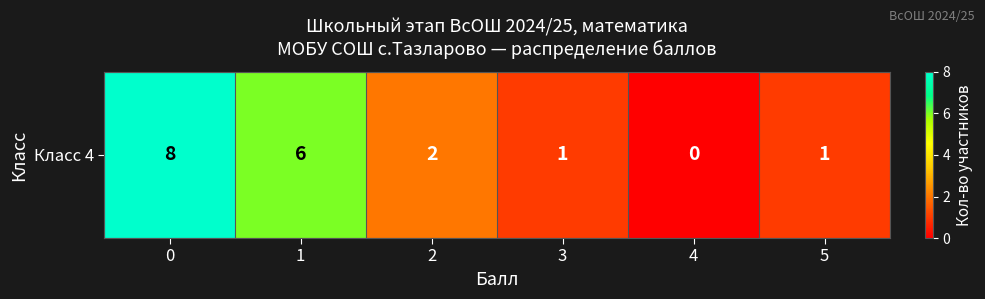

What is the sum of all values?

18